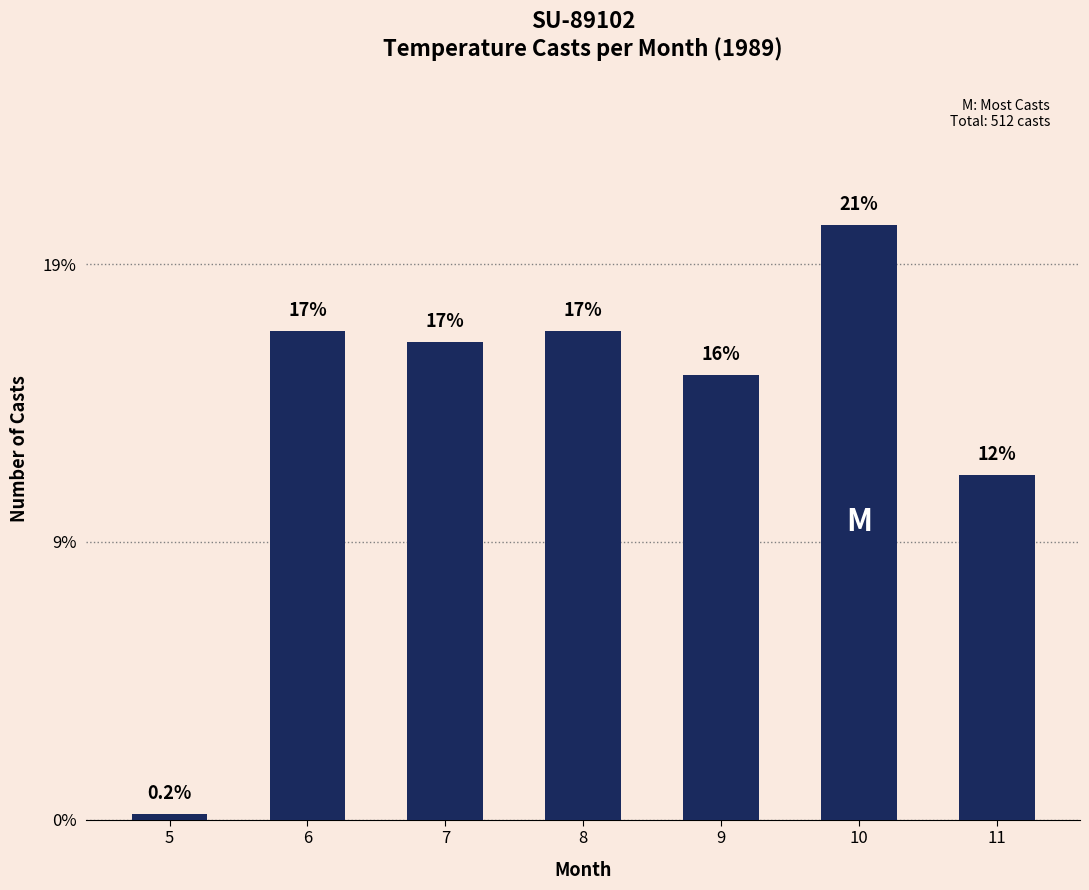

Are the bars horizontal?

No